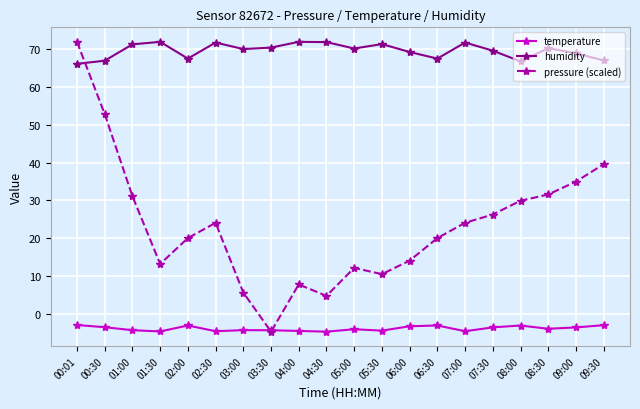

True or false: temperature and humidity cross at least once.

False